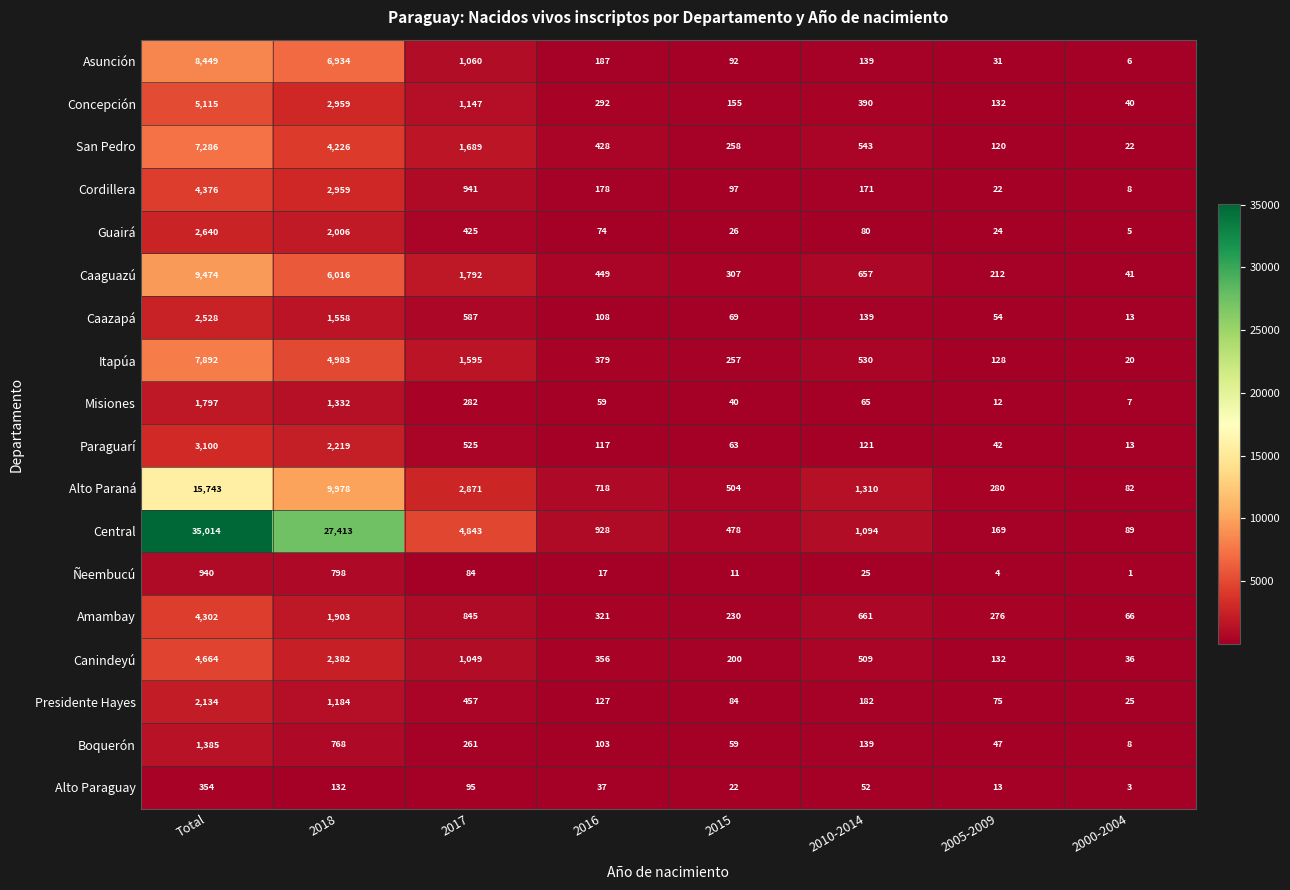

What is the approximate value of Alto Paraguay at 2005-2009, to the nearest 10?

10